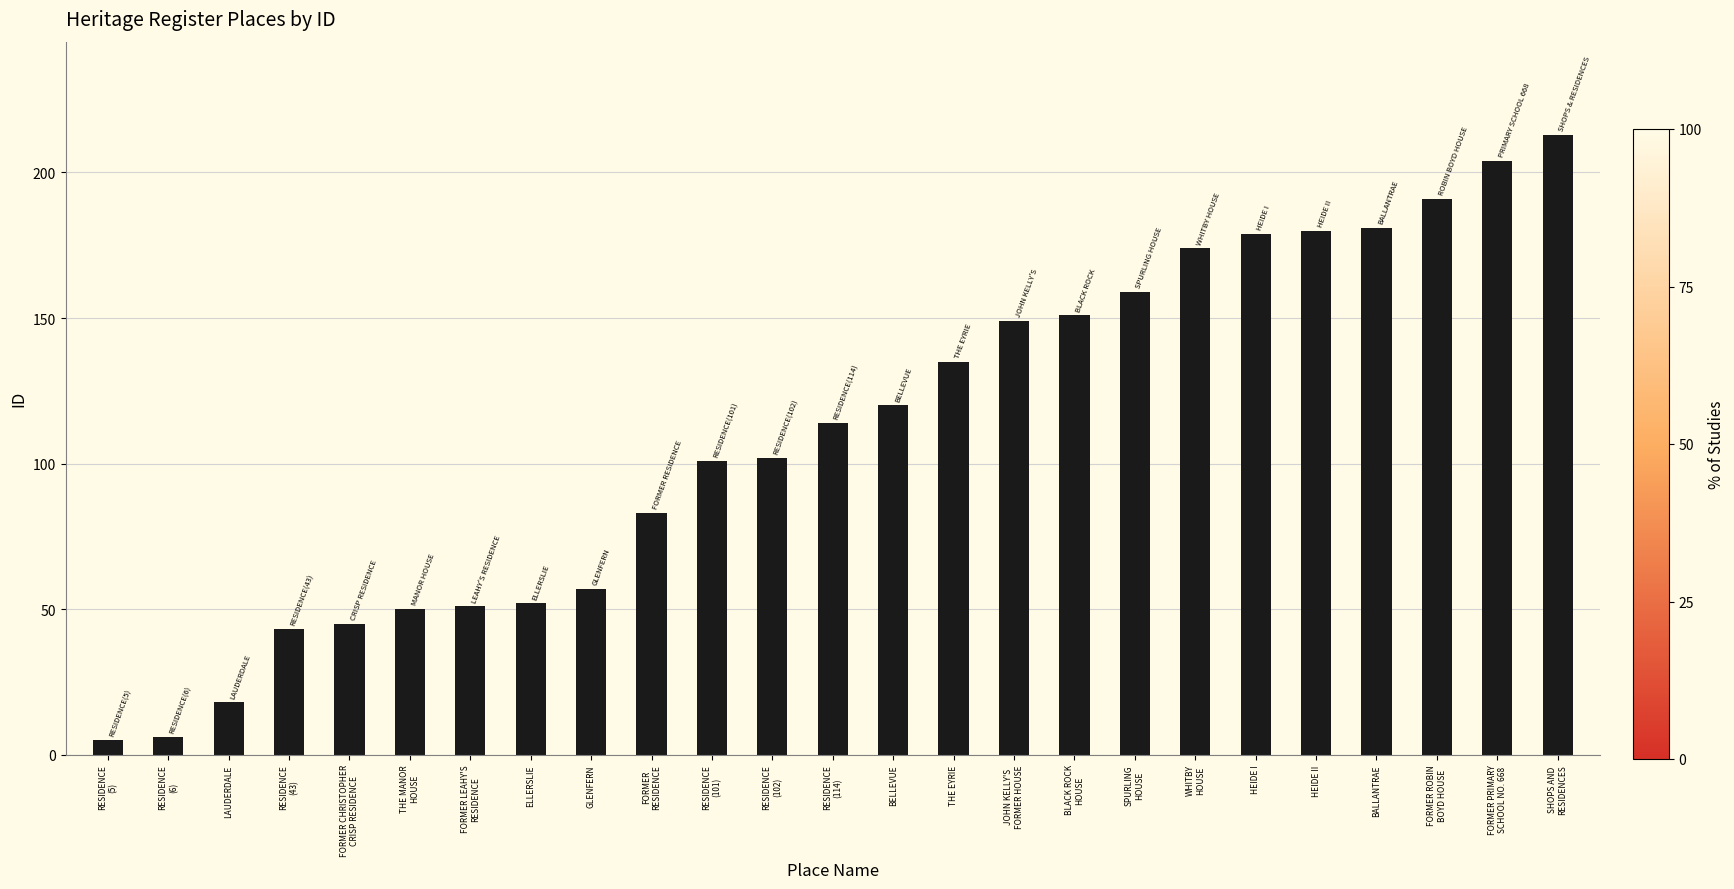

Approximately how many times larger is the value at THE MANOR
HOUSE compared to RESIDENCE
(43)?

1.2